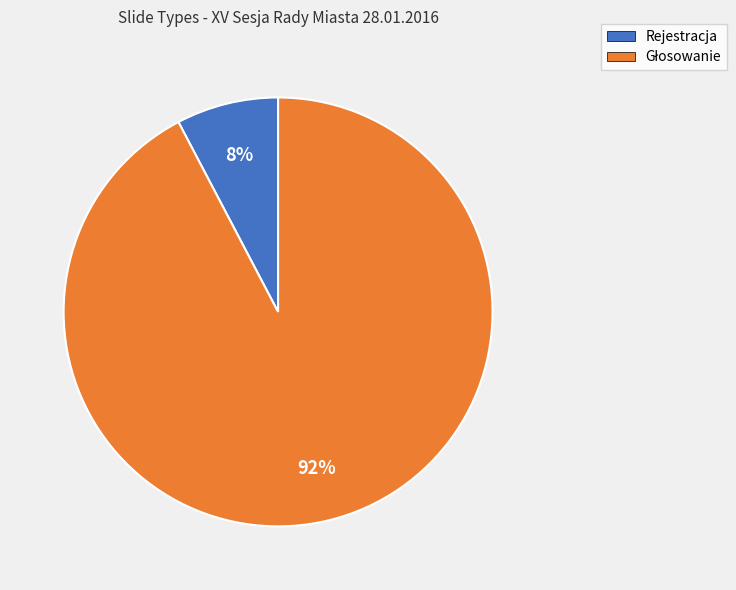

What is the smallest slice in the pie chart?

Rejestracja